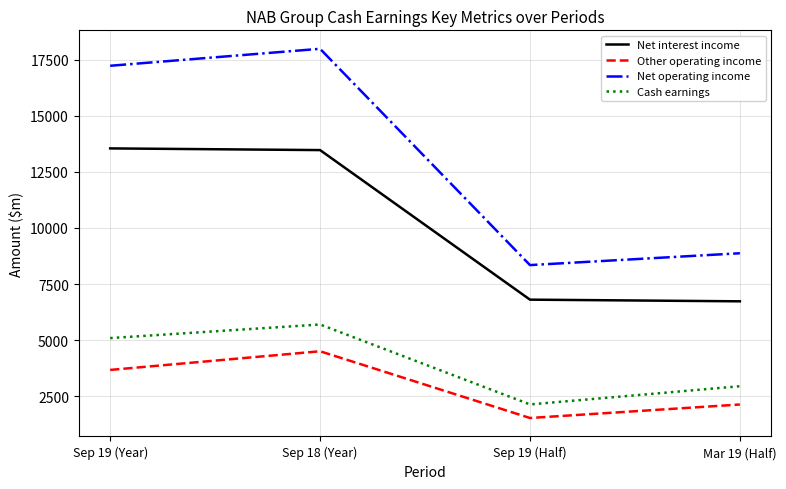

True or false: Other operating income and Net interest income cross at least once.

False